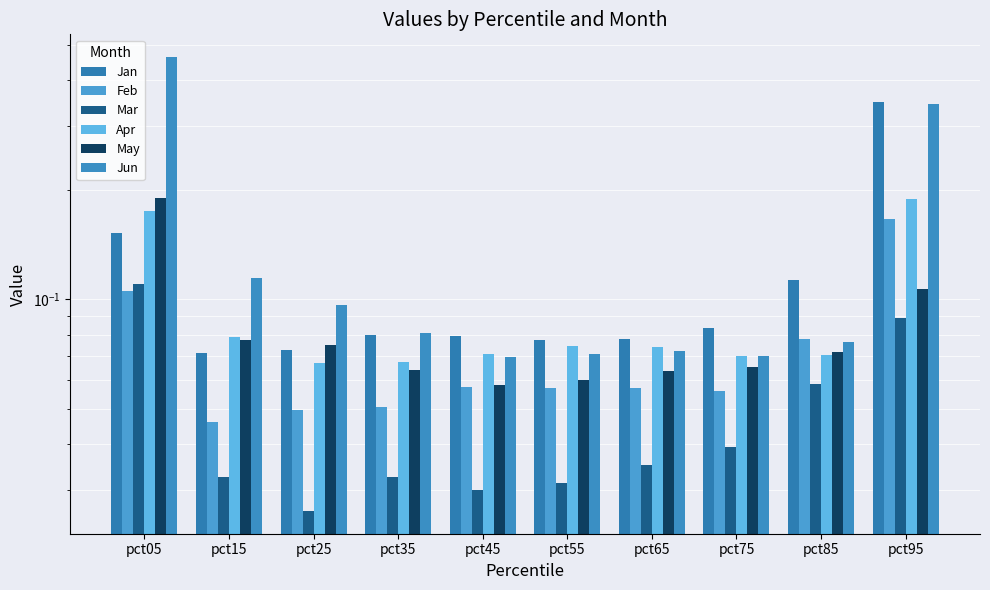

How many Feb values are between 0 and 1?

10